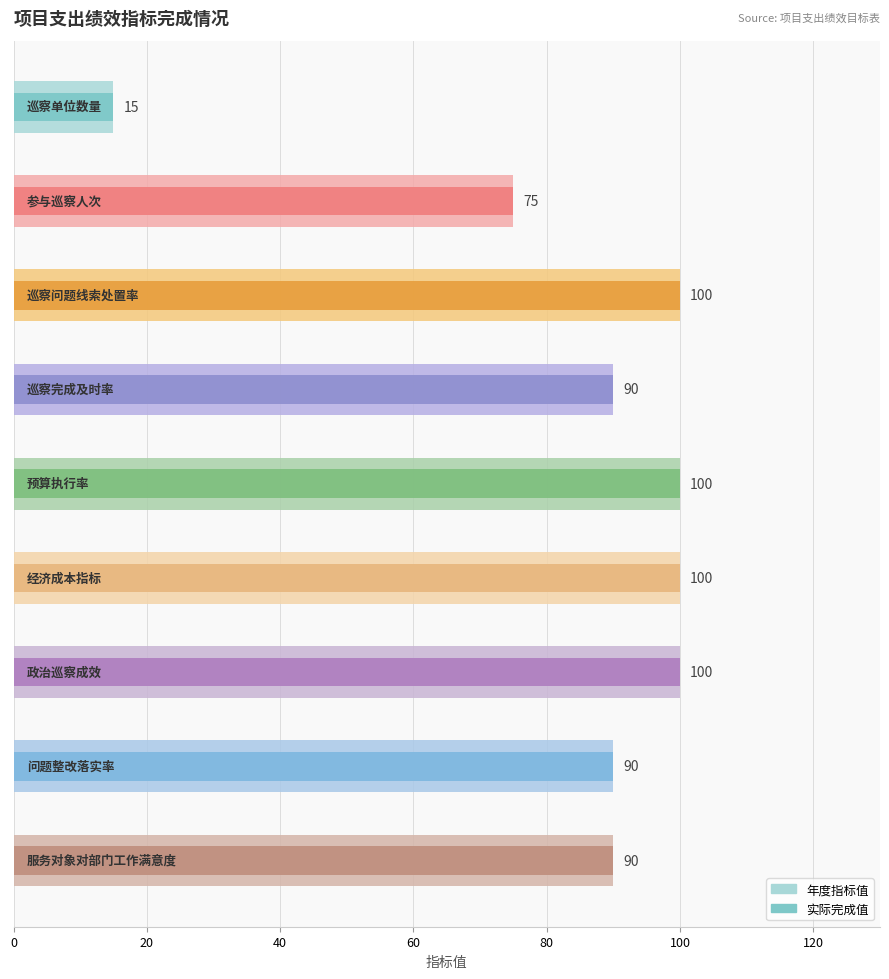

How many 实际完成值 values are between 90 and 100?

7